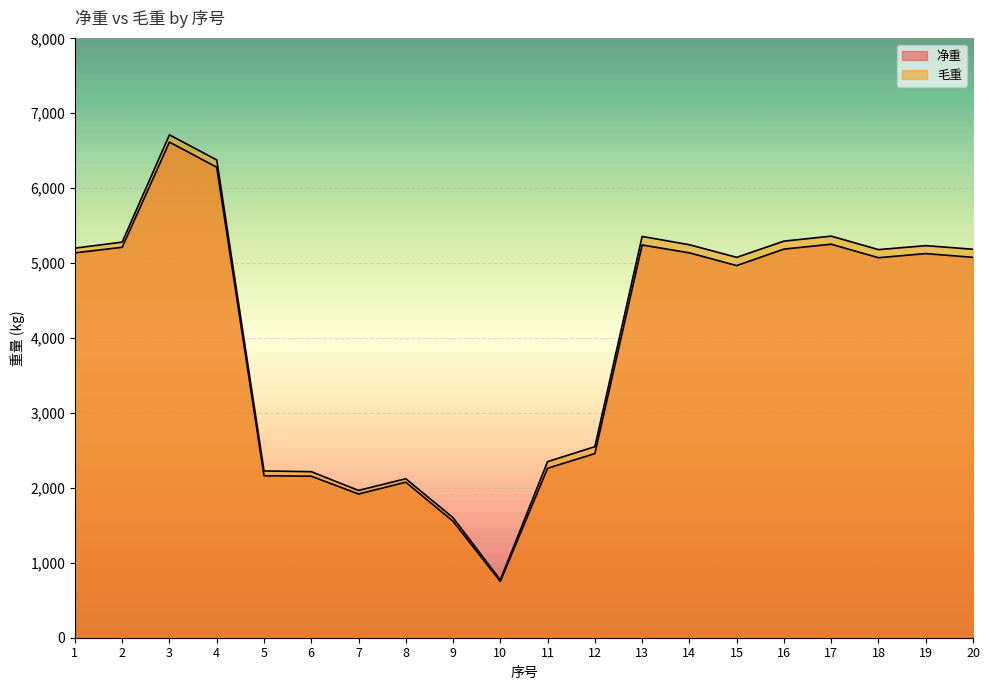

What are all the series names shown in the legend?

净重, 毛重